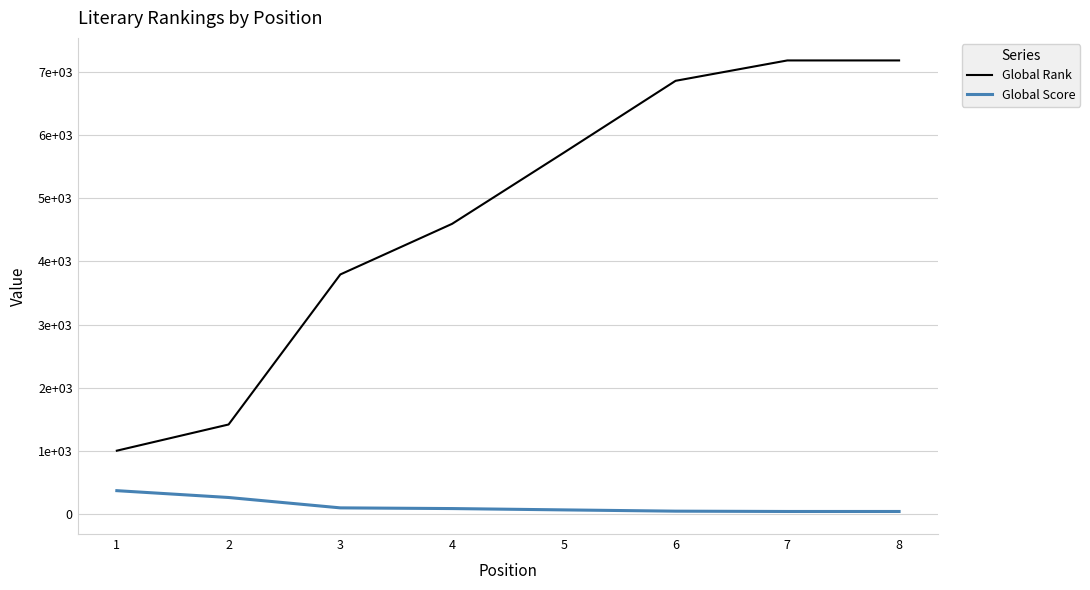

What is the minimum value shown in the chart?

45